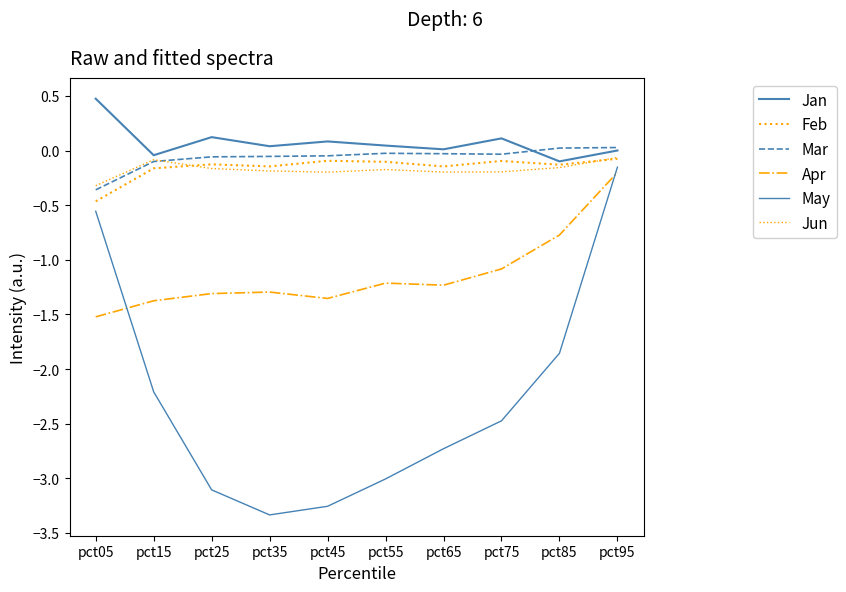

Reading left to right, extract all data points from this chart.

Jan: 0.5	-0.0	0.1	0.0	0.1	0.0	0.0	0.1	-0.1	0.0
Feb: -0.5	-0.2	-0.1	-0.1	-0.1	-0.1	-0.1	-0.1	-0.1	-0.1
Mar: -0.4	-0.1	-0.1	-0.1	-0.0	-0.0	-0.0	-0.0	0.0	0.0
Apr: -1.5	-1.4	-1.3	-1.3	-1.4	-1.2	-1.2	-1.1	-0.8	-0.2
May: -0.6	-2.2	-3.1	-3.3	-3.3	-3.0	-2.7	-2.5	-1.9	-0.2
Jun: -0.3	-0.1	-0.2	-0.2	-0.2	-0.2	-0.2	-0.2	-0.2	-0.1